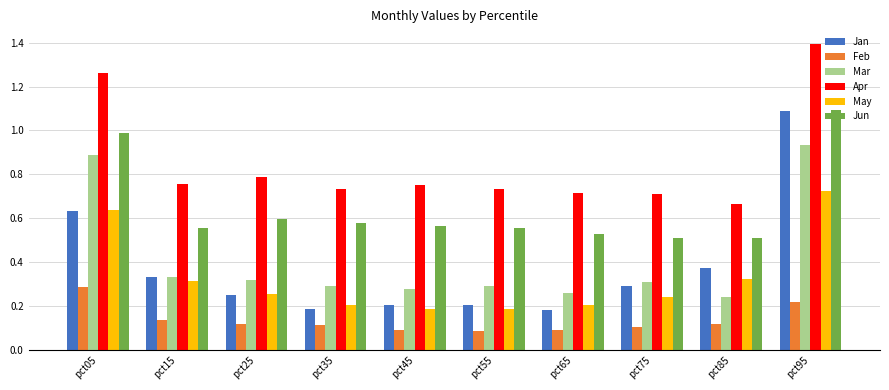

How many distinct data groups are displayed?

6